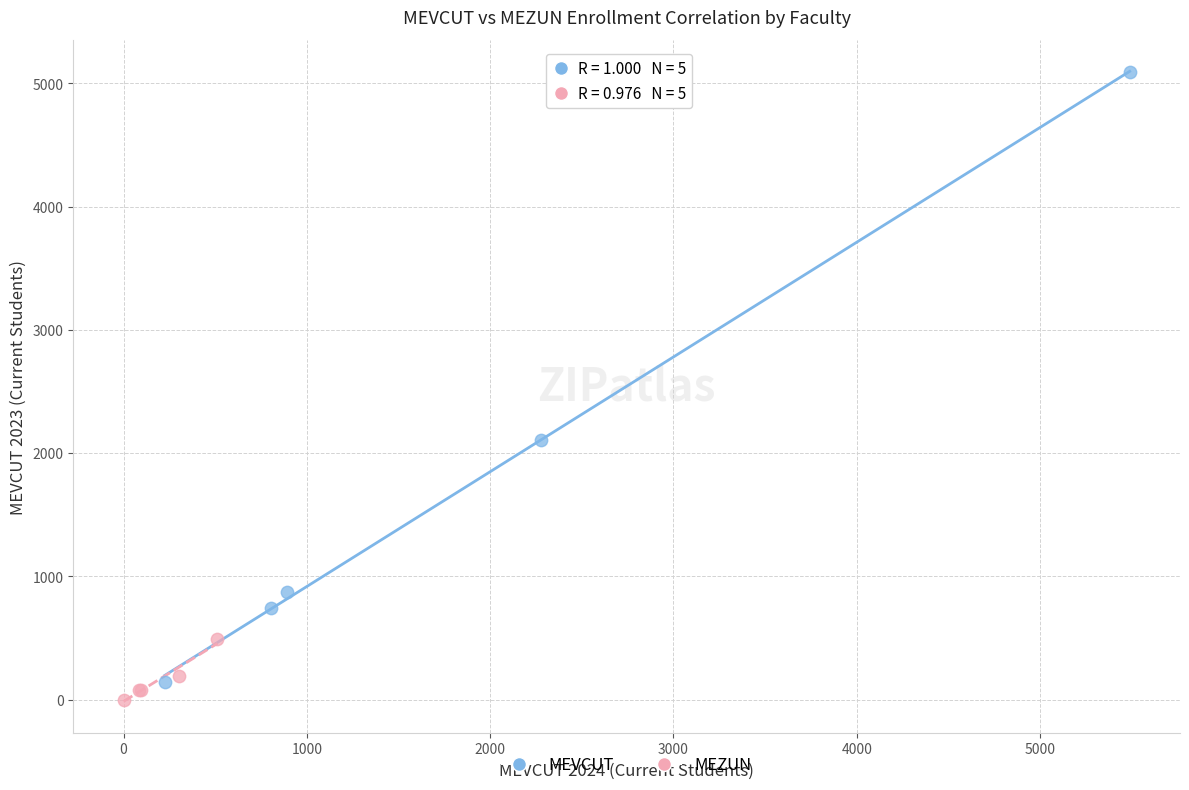

What are all the series names shown in the legend?

MEVCUT, MEZUN